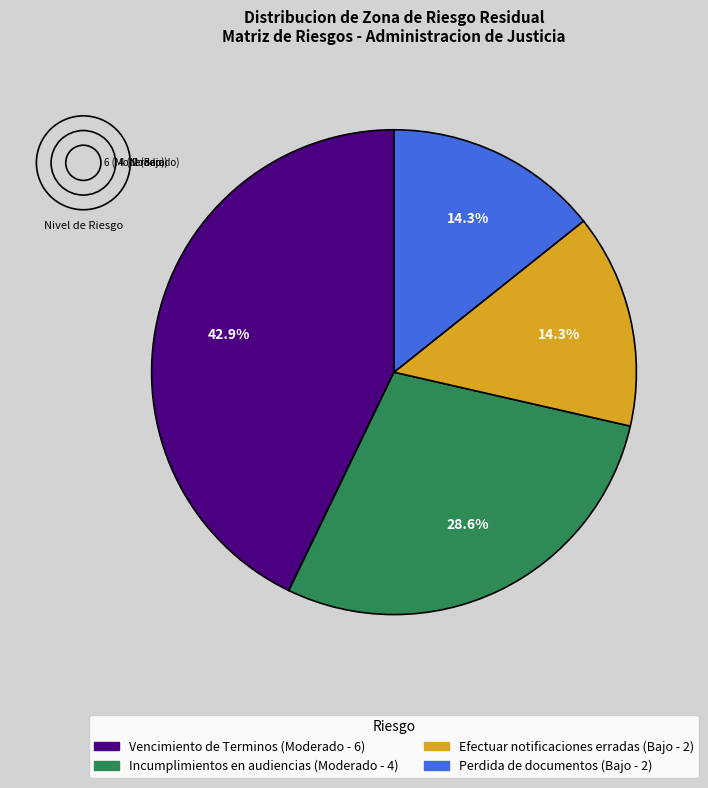

Is there a majority slice in this chart?

No